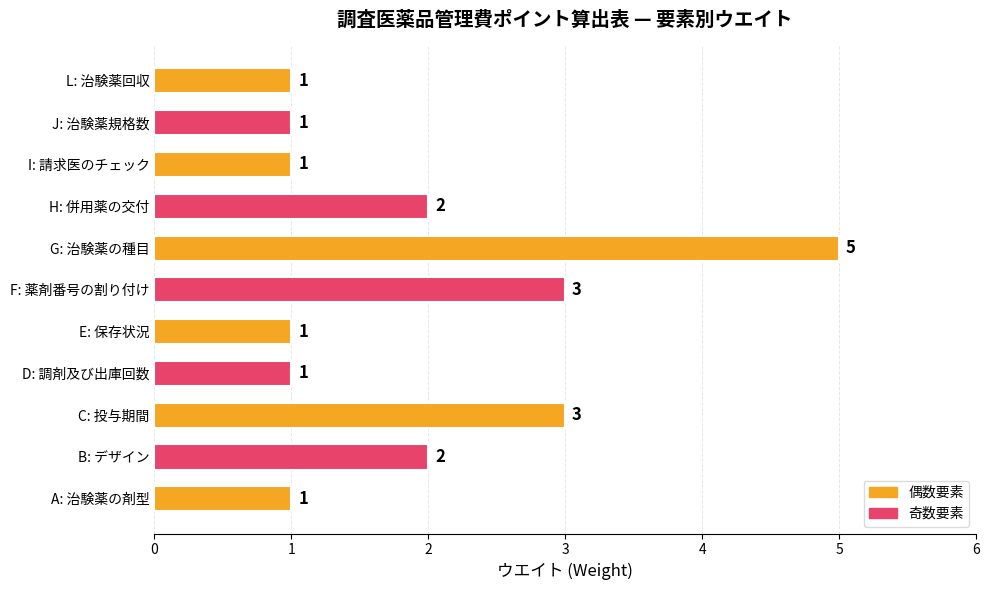

Reading bottom to top, list all the values displayed in this chart.

A: 治験薬の剤型=1	B: デザイン=2	C: 投与期間=3	D: 調剤及び出庫回数=1	E: 保存状況=1	F: 薬剤番号の割り付け=3	G: 治験薬の種目=5	H: 併用薬の交付=2	I: 請求医のチェック=1	J: 治験薬規格数=1	L: 治験薬回収=1